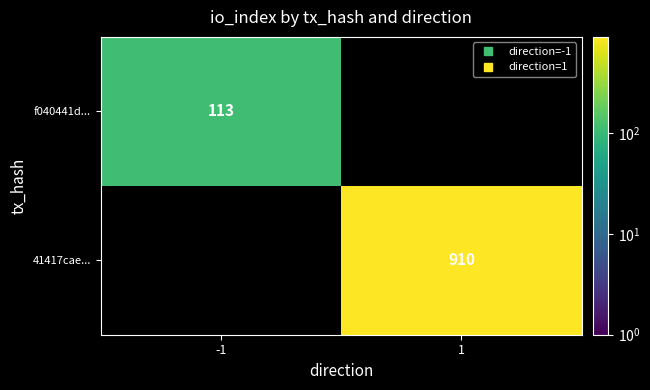

At which category does the chart reach its peak across all series?

1